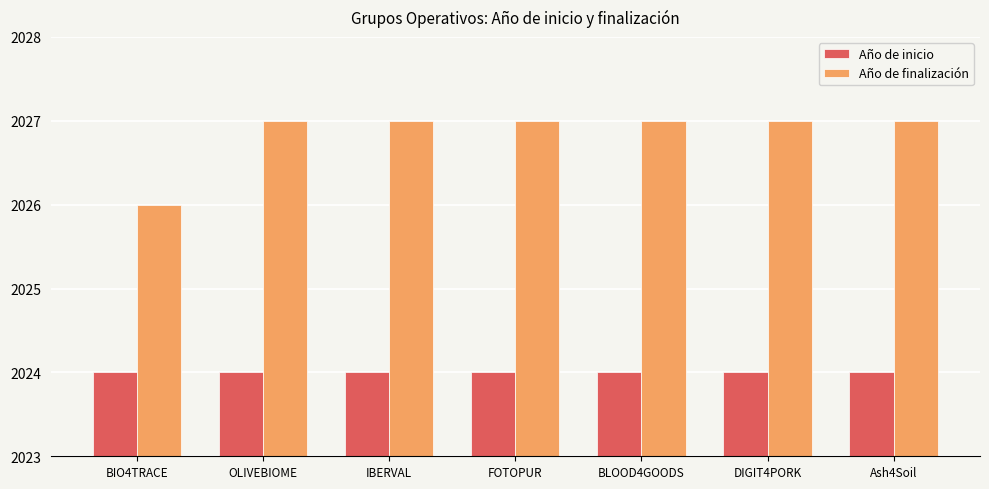

Which series has the widest spread of values?

Año de finalización